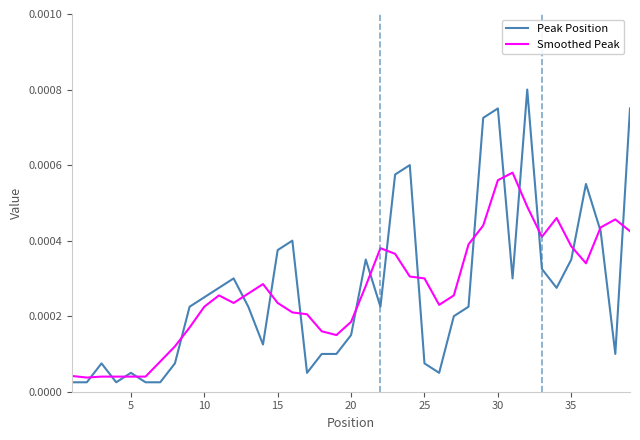

Rank the series by their maximum value, from highest to lowest.

Peak Position, Smoothed Peak